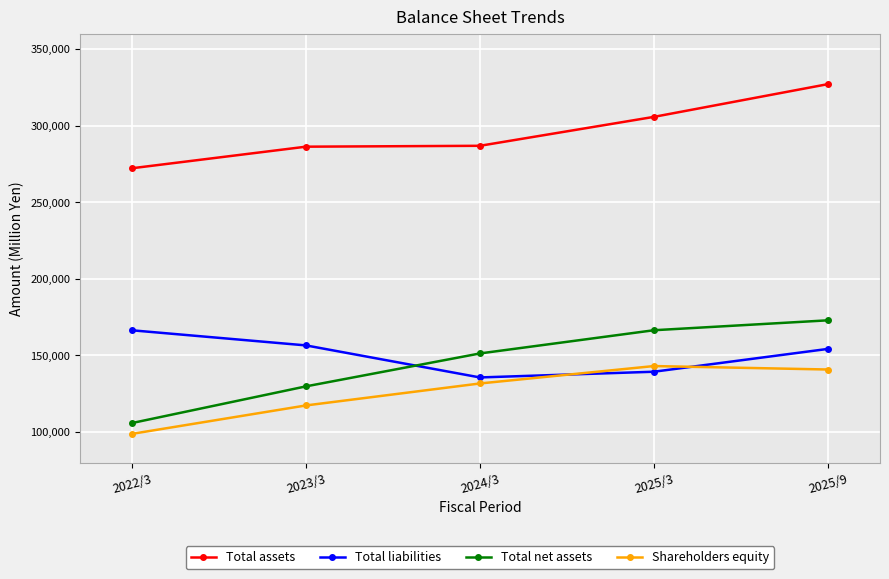

What is the label of the 5th point from the right?

2022/3